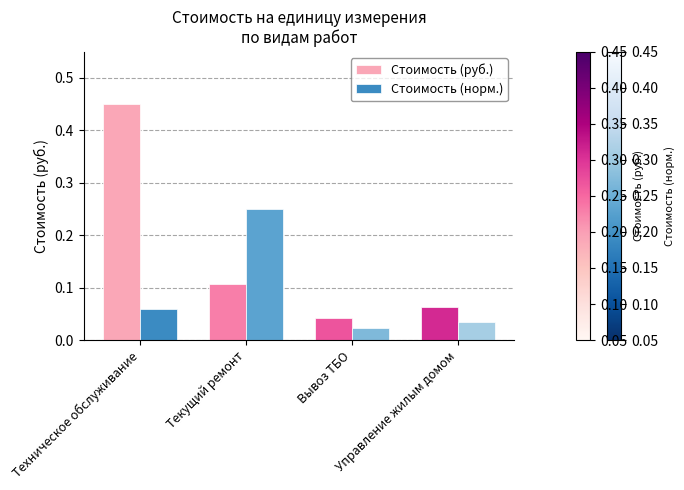

Which series changed the most between Техническое обслуживание and Вывоз ТБО?

Стоимость (руб.)